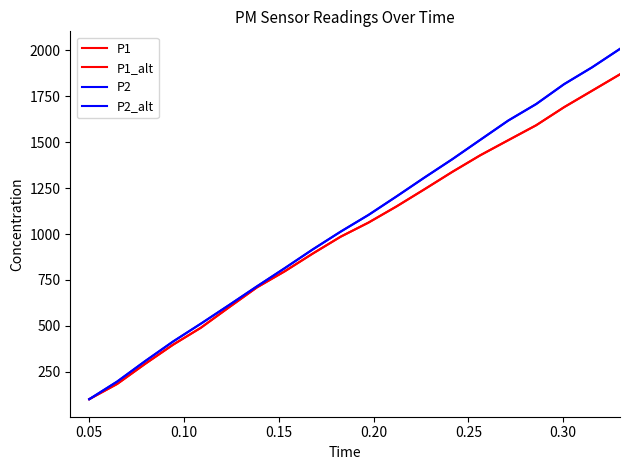

True or false: P1_alt and P2_alt intersect in this chart.

False